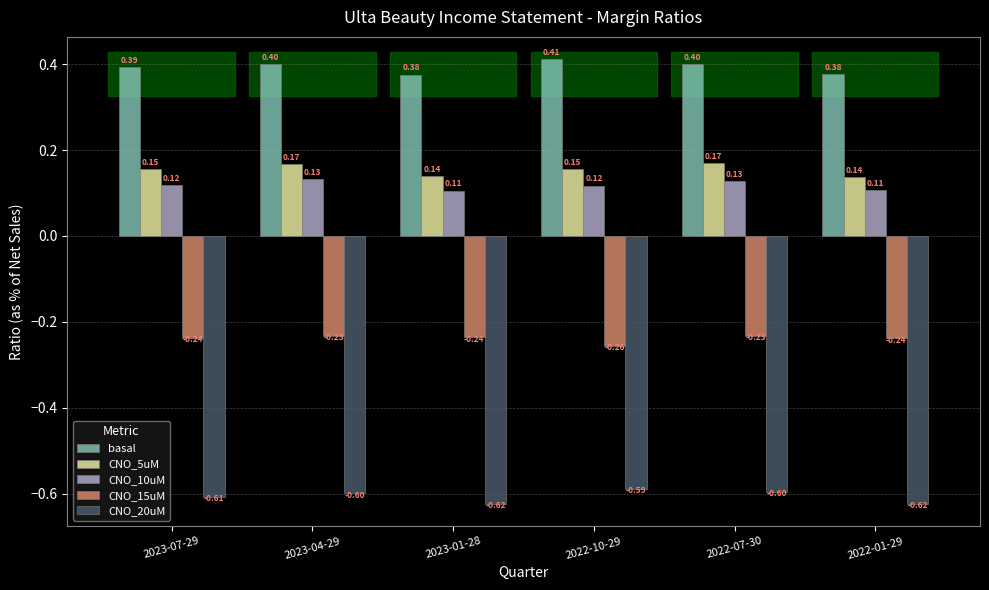

What is the value of the basal bar at the 3rd from the left?

0.4